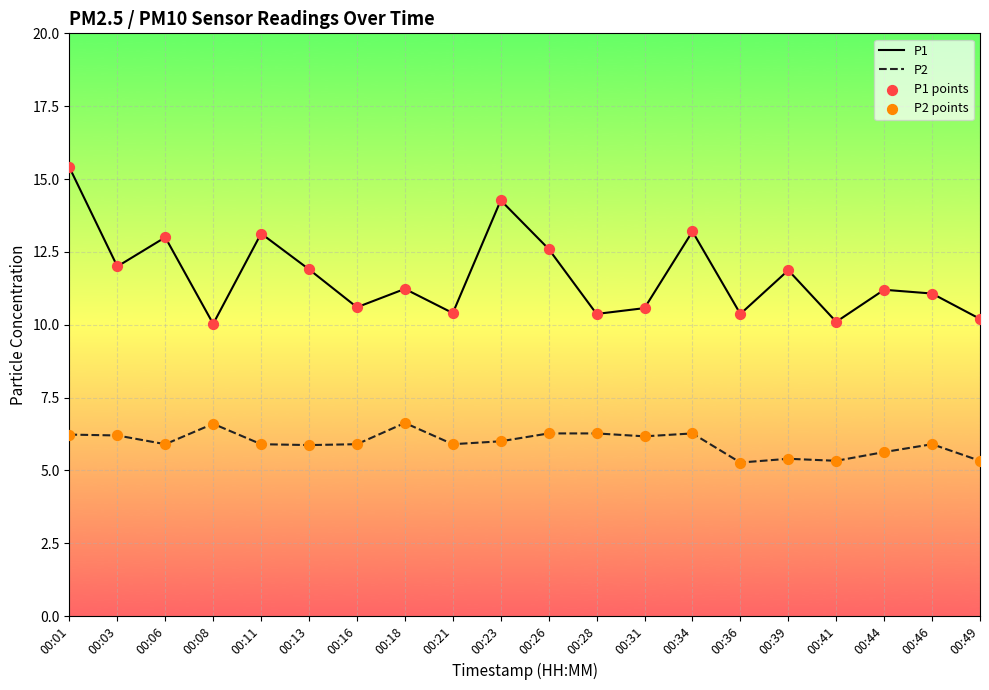

Which series has the largest total across all categories?

P1